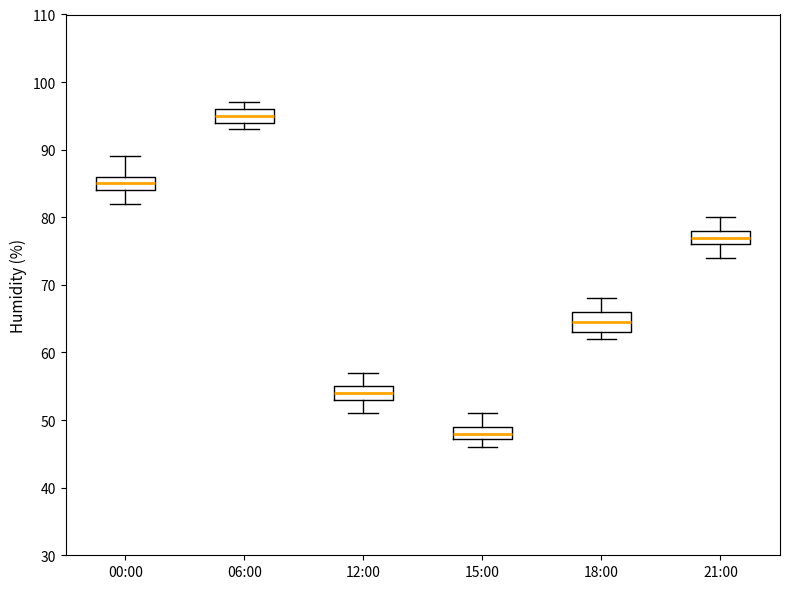

Which box has the lowest median line?

15:00